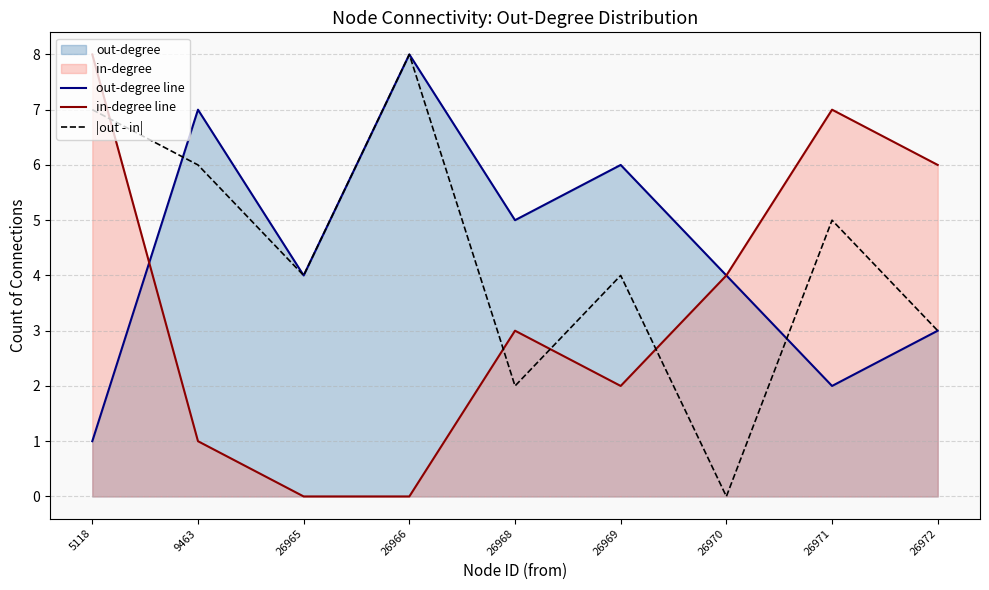

At which label is |out - in| closest to 4?

26965